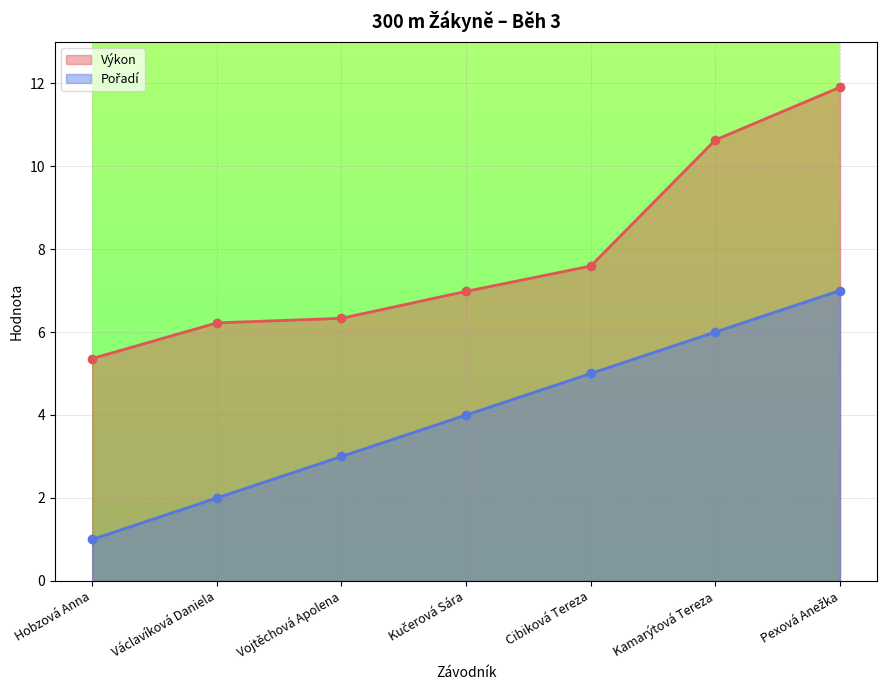

What is the difference between the Výkon values at Kamarýtová Tereza and Pexová Anežka?

1.3